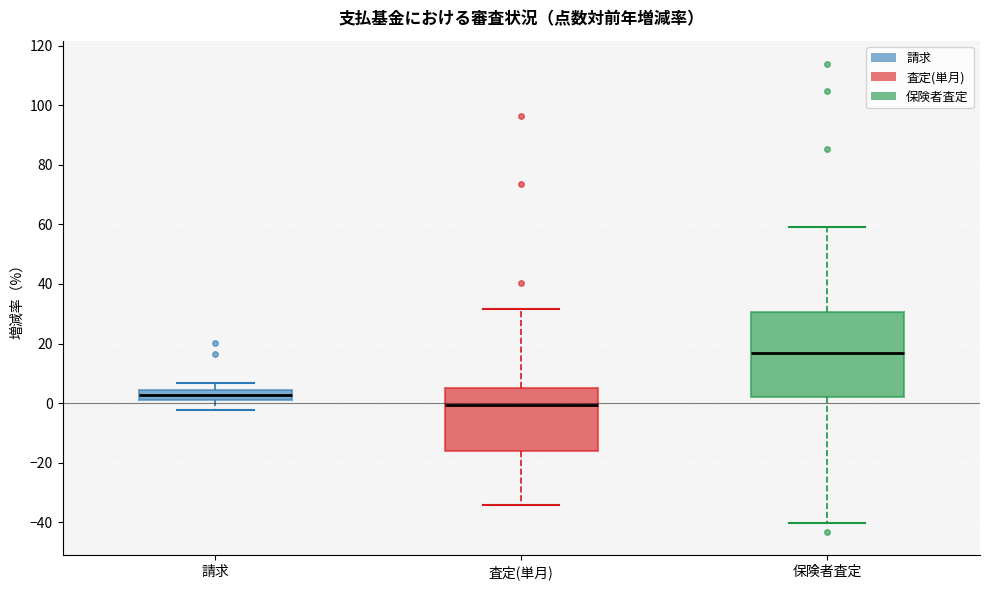

Reading left to right, read every box against the y-axis: the position of its median line, the range the box covers, and the ends of its whiskers. The values are not printed on the chart, so give them approximately, as read against the axis.

請求: median 2 (inside the box), box 2 to 4, whiskers -2 to 6
査定(単月): median 0, box -16 to 4, whiskers -34 to 32
保険者査定: median 16, box 2 to 30, whiskers -40 to 60